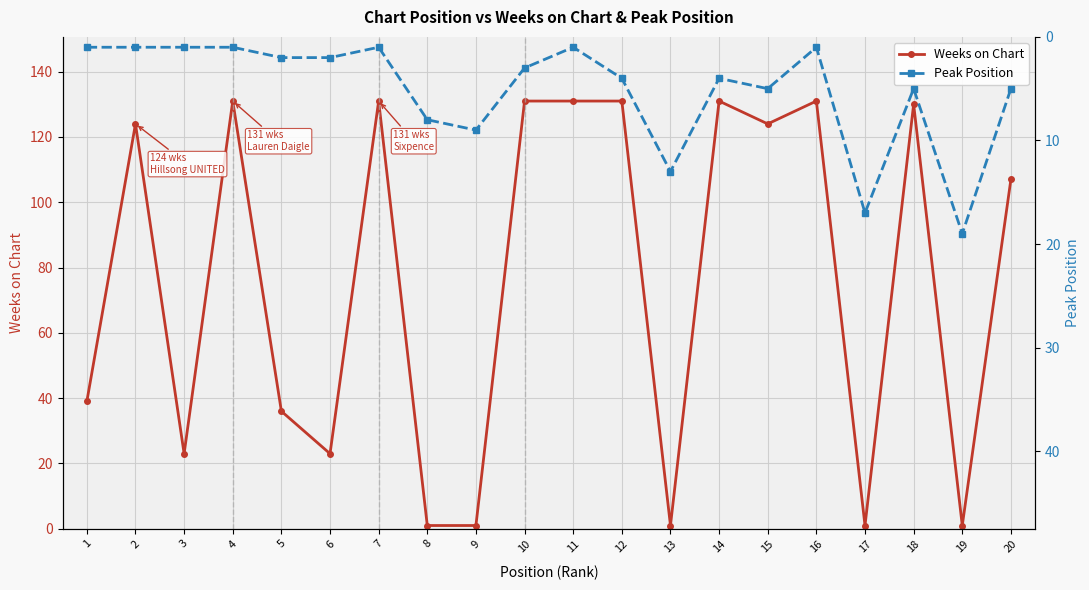

True or false: Weeks on Chart has more than 1 interior local peaks.

True